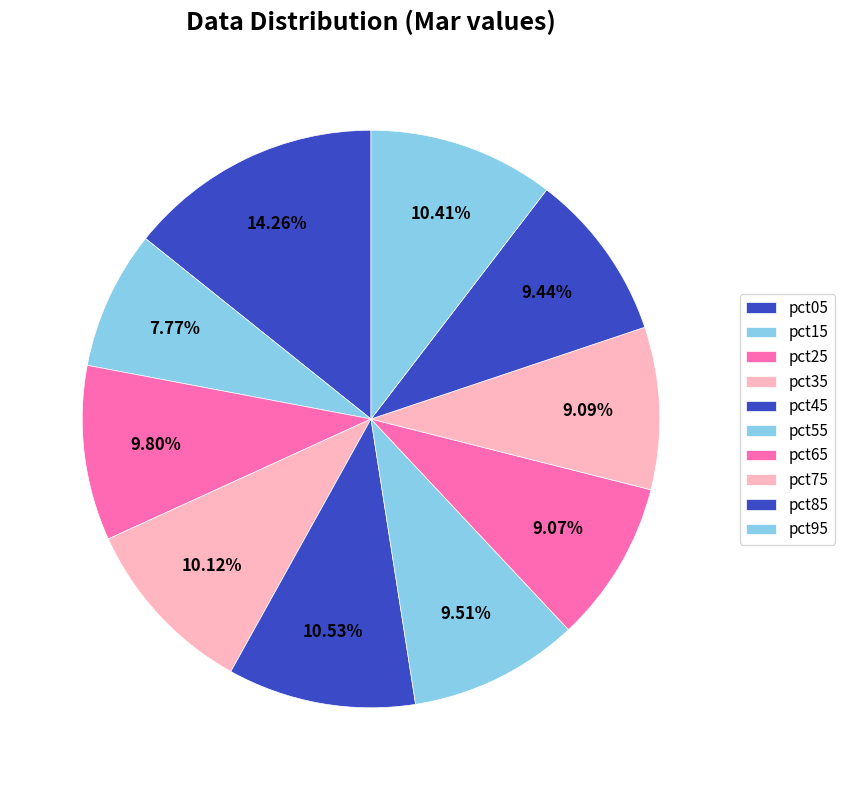

Which category has the biggest portion of the pie?

pct05